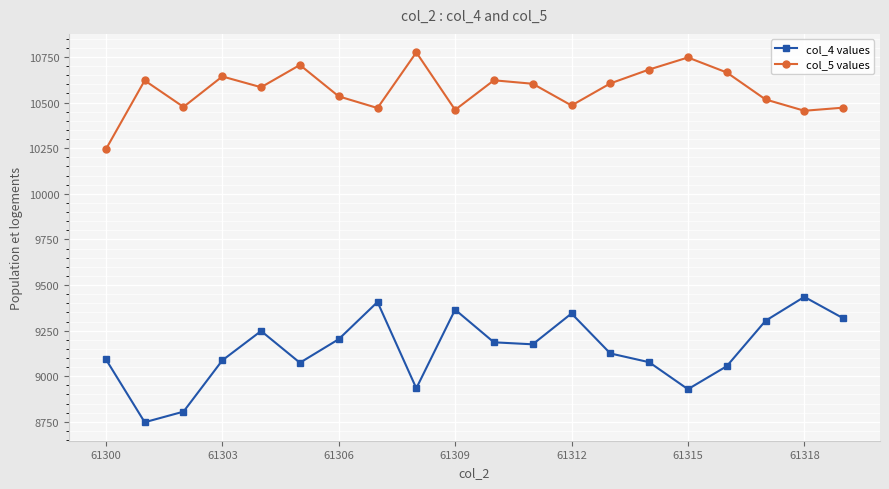

Count the number of data series in this chart.

2